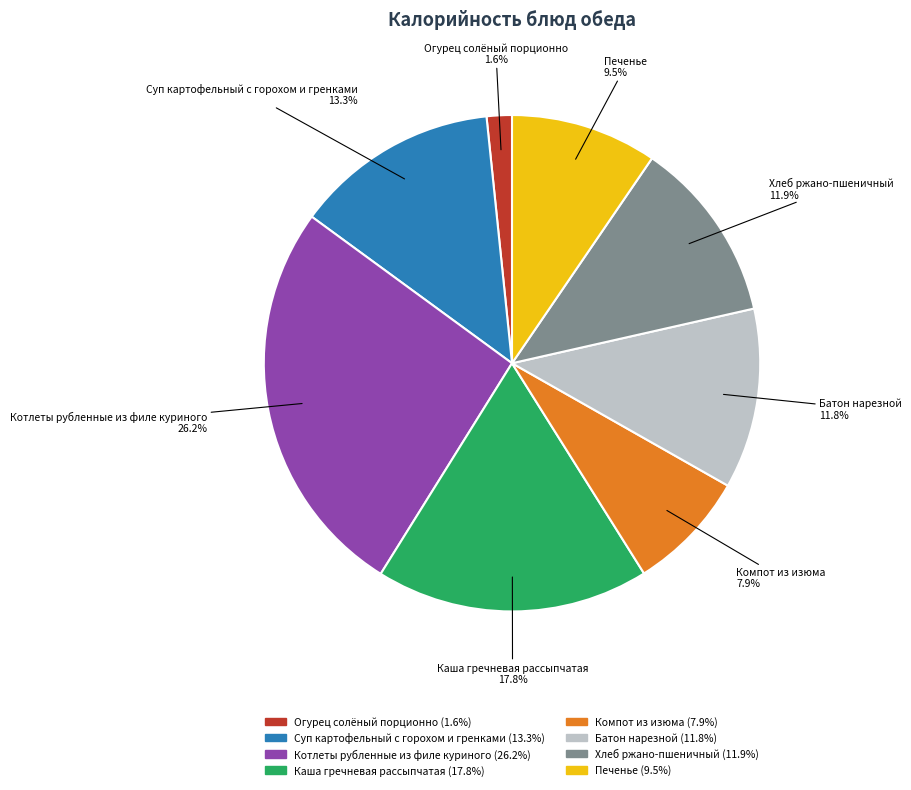

The Каша гречневая рассыпчатая slice represents 18% of the pie. True or false?

True